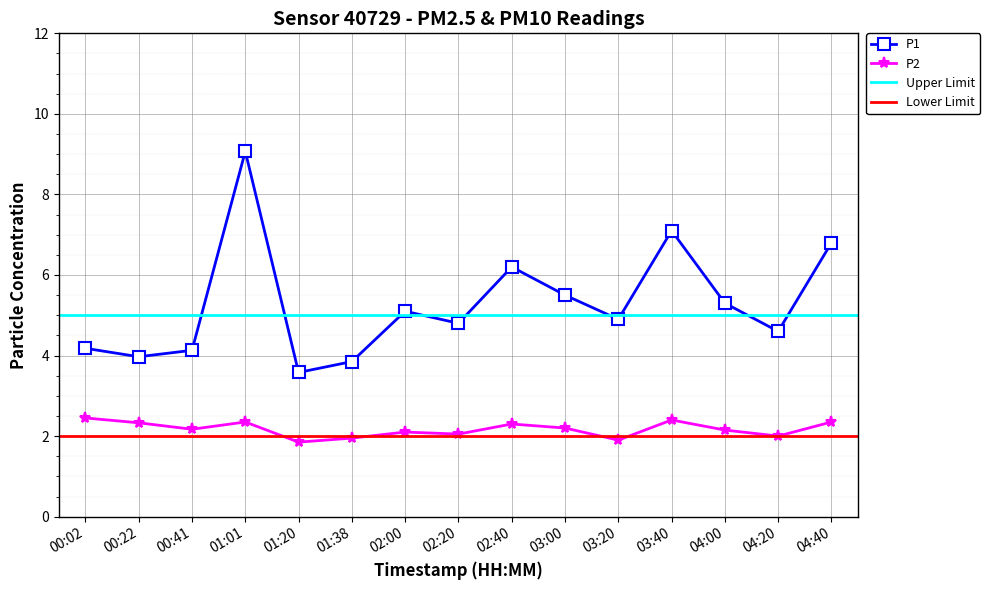

What is the greatest value displayed?

9.1